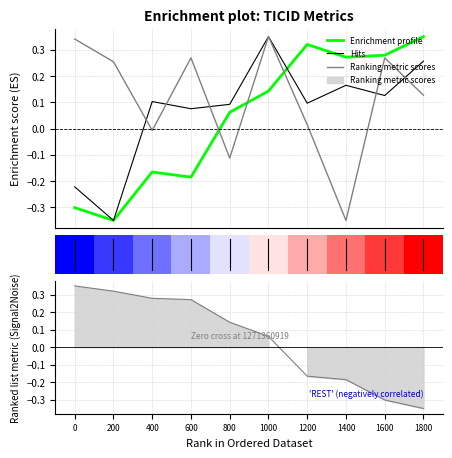

Between 1400 and 1800, which series saw the biggest shift?

Ranking metric scores